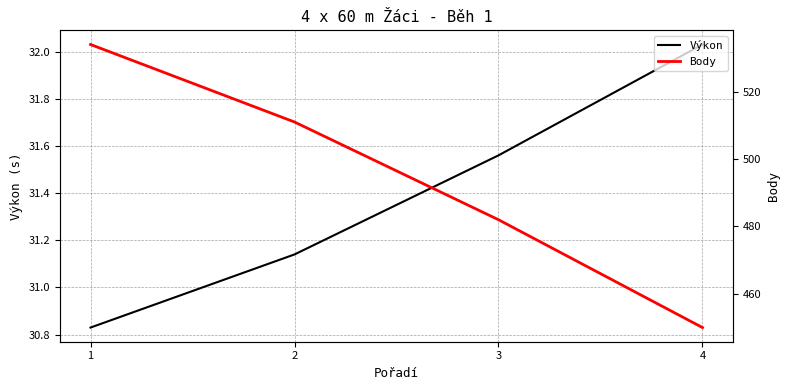

What is the difference between the highest and lowest values at 3?

450.4